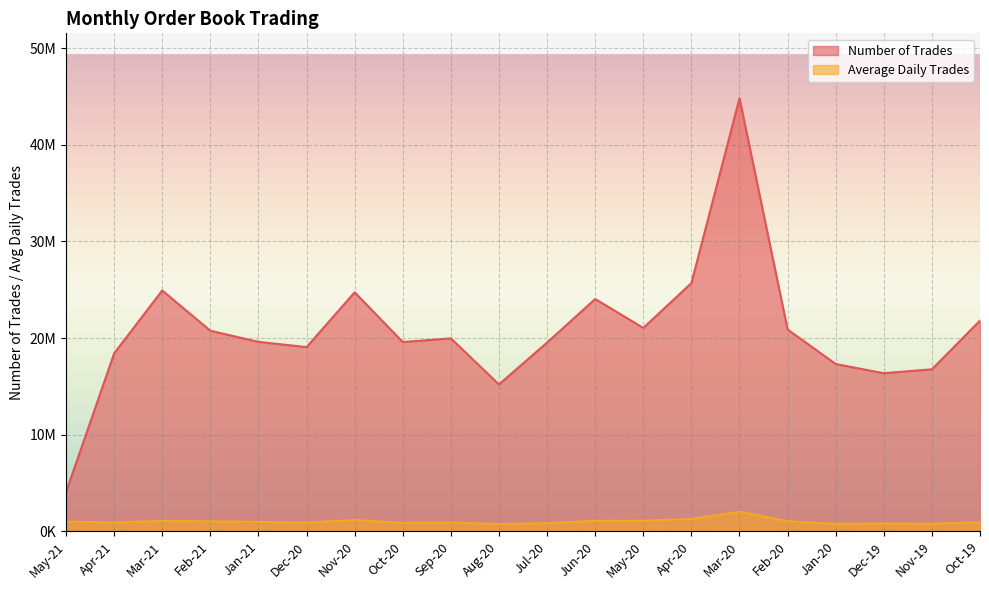

What is the difference between the maximum and minimum values in the Average Daily Trades series?

1276520.2